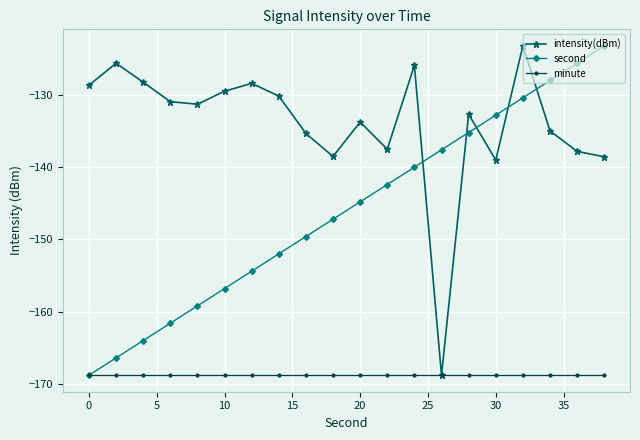

What are all the series names shown in the legend?

intensity(dBm), second, minute